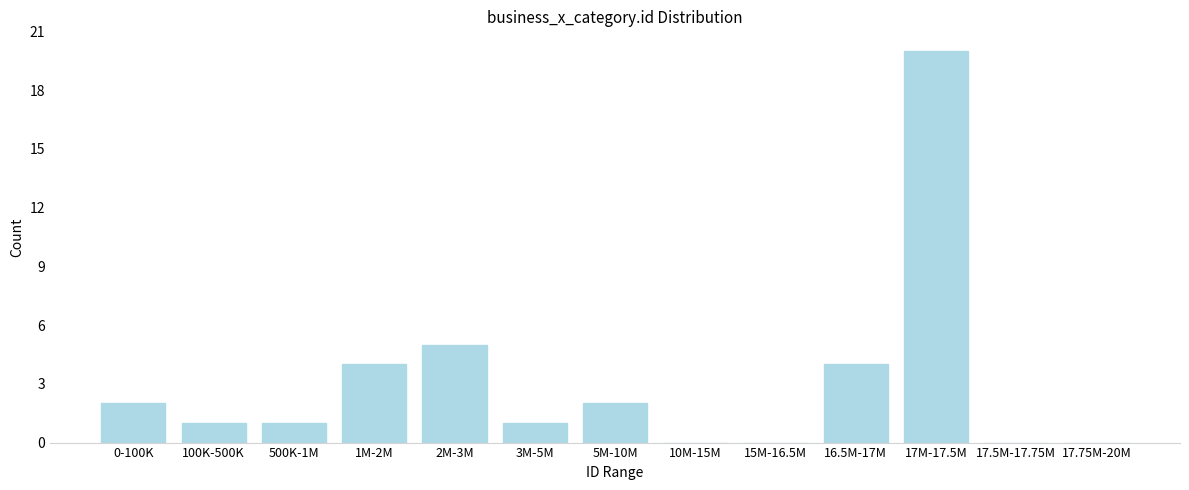

Reading right to left, transcribe all the data shown in this chart.

17.75M-20M=0	17.5M-17.75M=0	17M-17.5M=20	16.5M-17M=4	15M-16.5M=0	10M-15M=0	5M-10M=2	3M-5M=1	2M-3M=5	1M-2M=4	500K-1M=1	100K-500K=1	0-100K=2